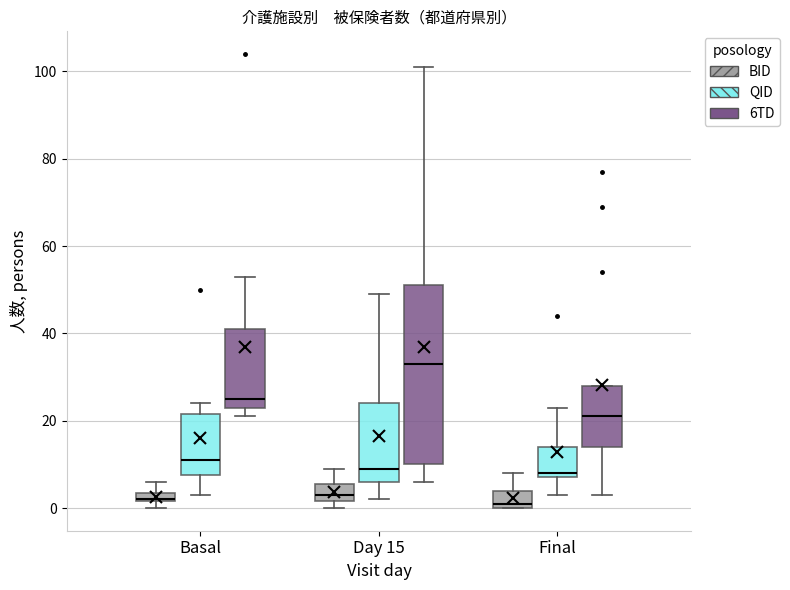

Comparing the boxes themselves (not the whiskers), which one is the tallest?

Day 15 (6TD)